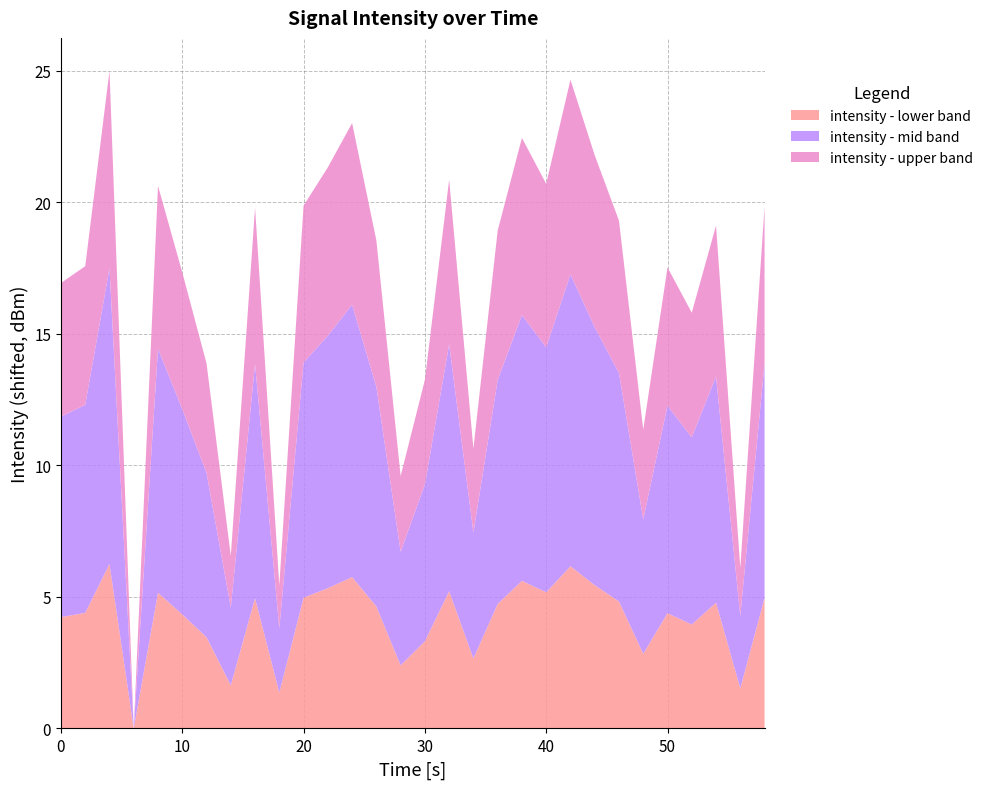

What are all the series names shown in the legend?

intensity - lower band, intensity - mid band, intensity - upper band